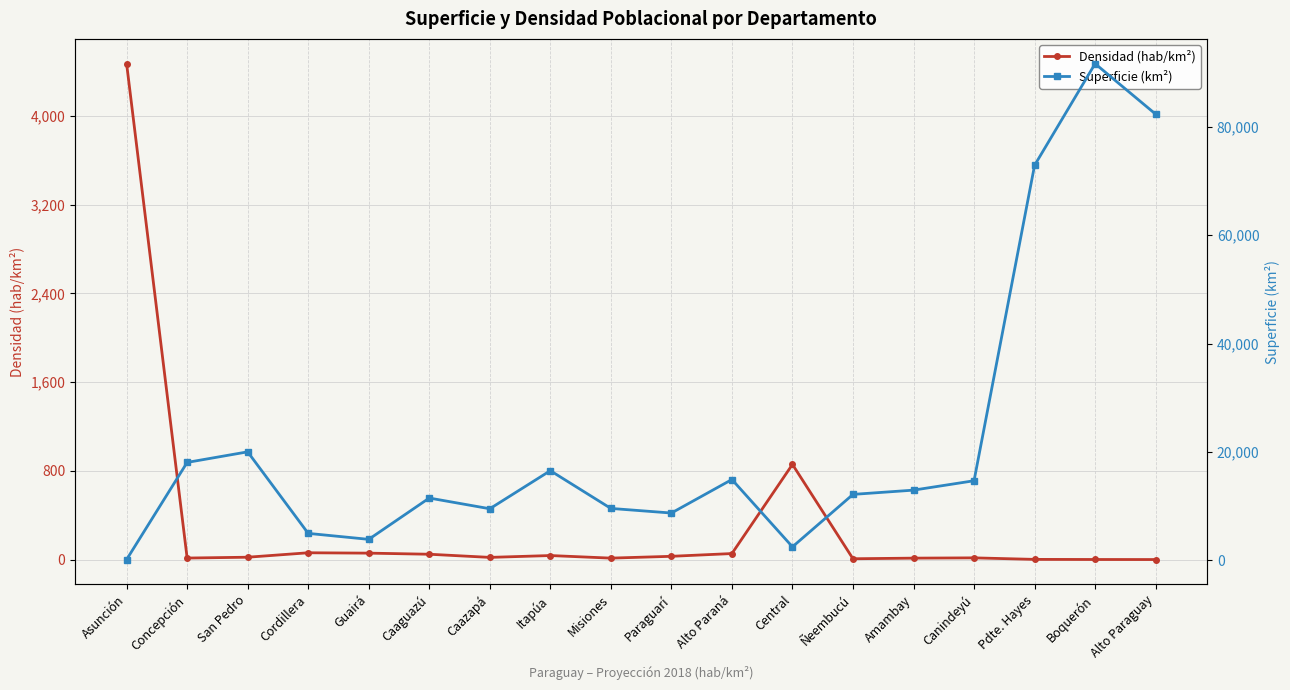

Is it true that Densidad (hab/km²) equals 58.0 at Guairá?

True